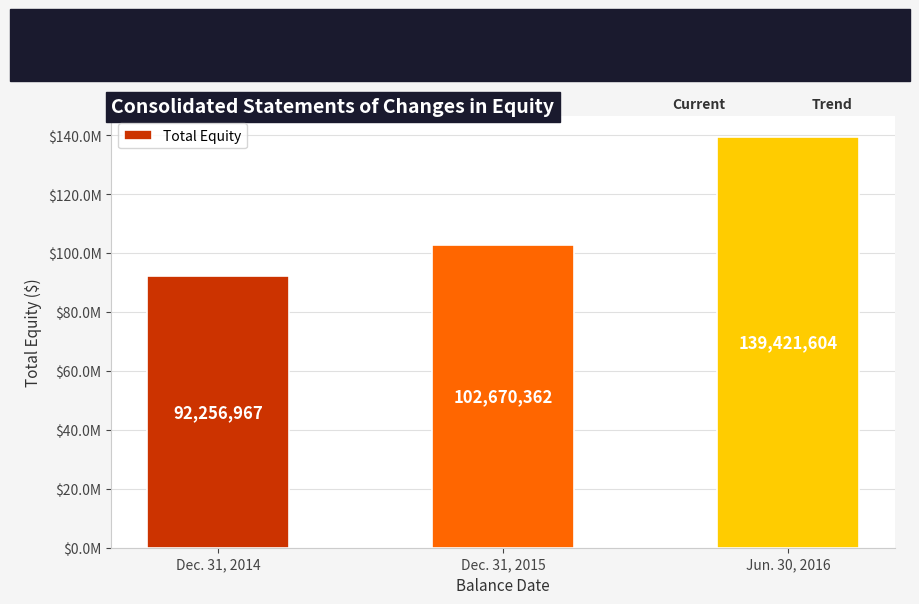

Which category has the highest value across all series?

Jun. 30, 2016